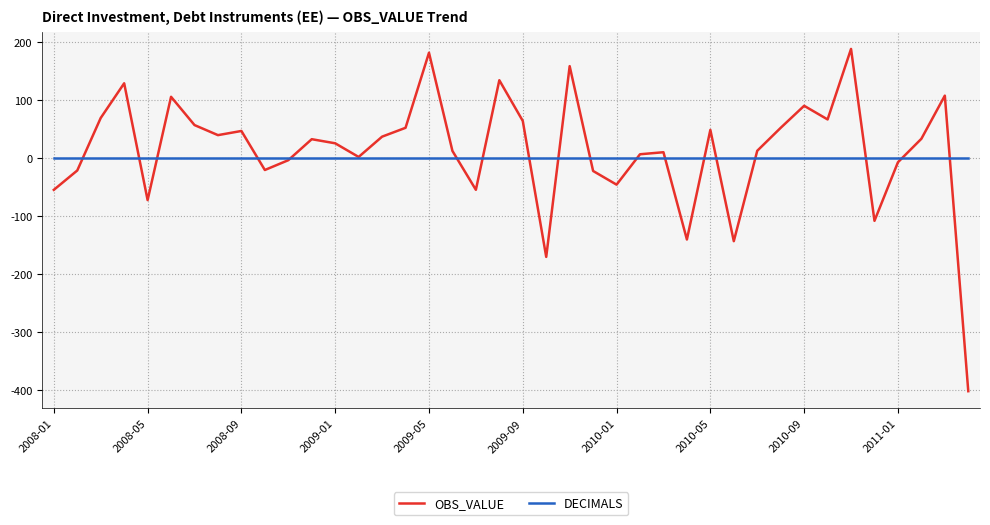

Which series has the widest spread of values?

OBS_VALUE